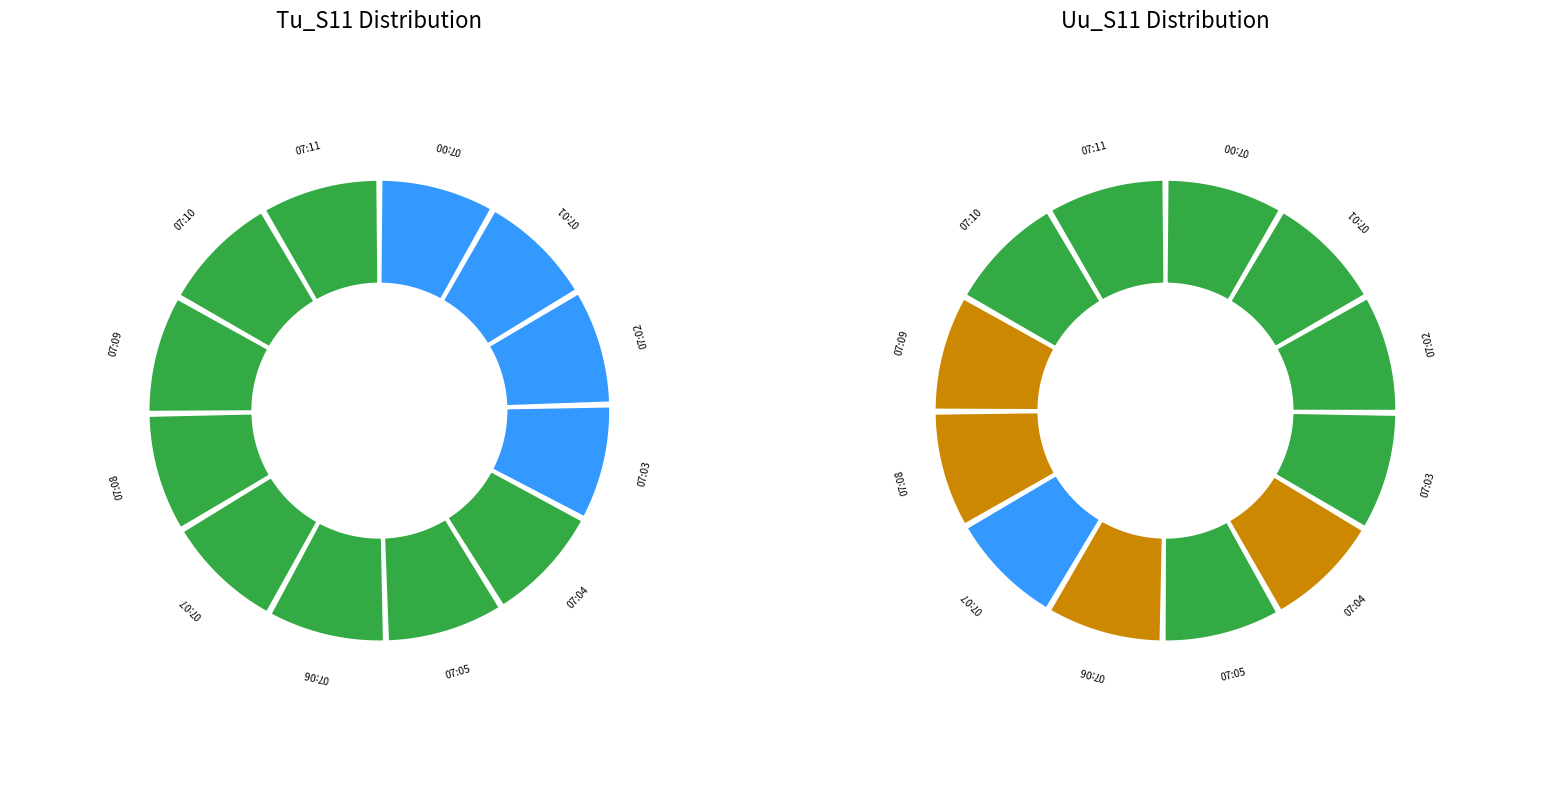

Is 07:04 the majority of the pie?

No